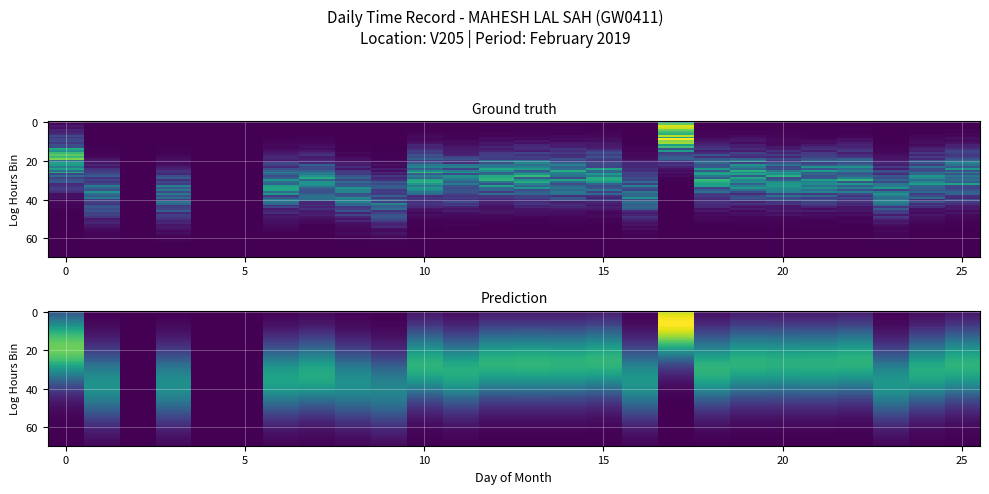

At which label does 4 reach its minimum?

1